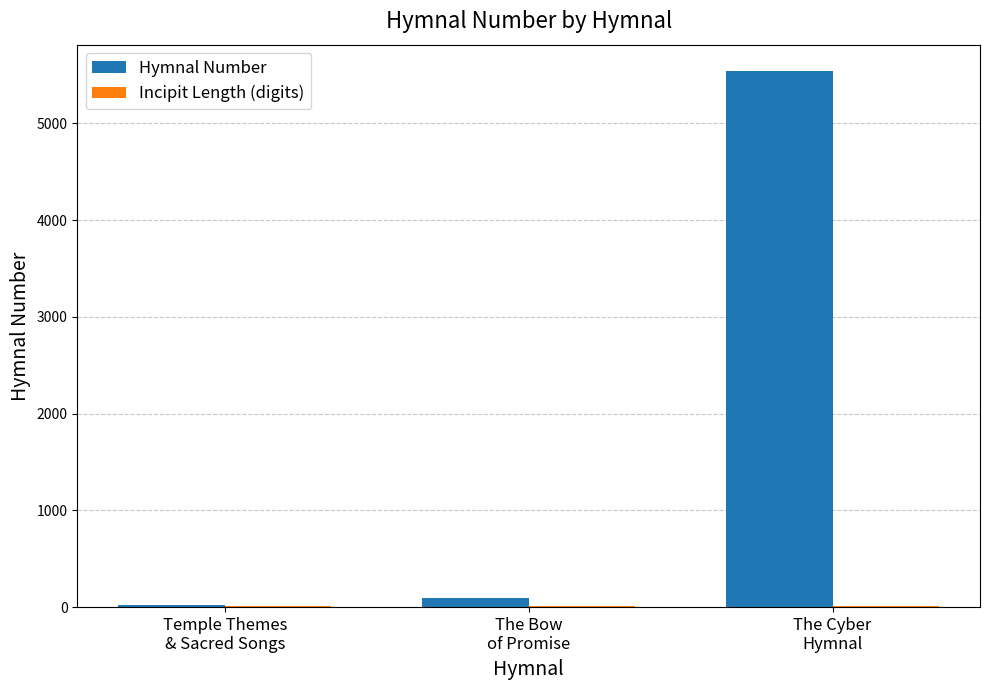

Which series has the largest total across all categories?

Hymnal Number